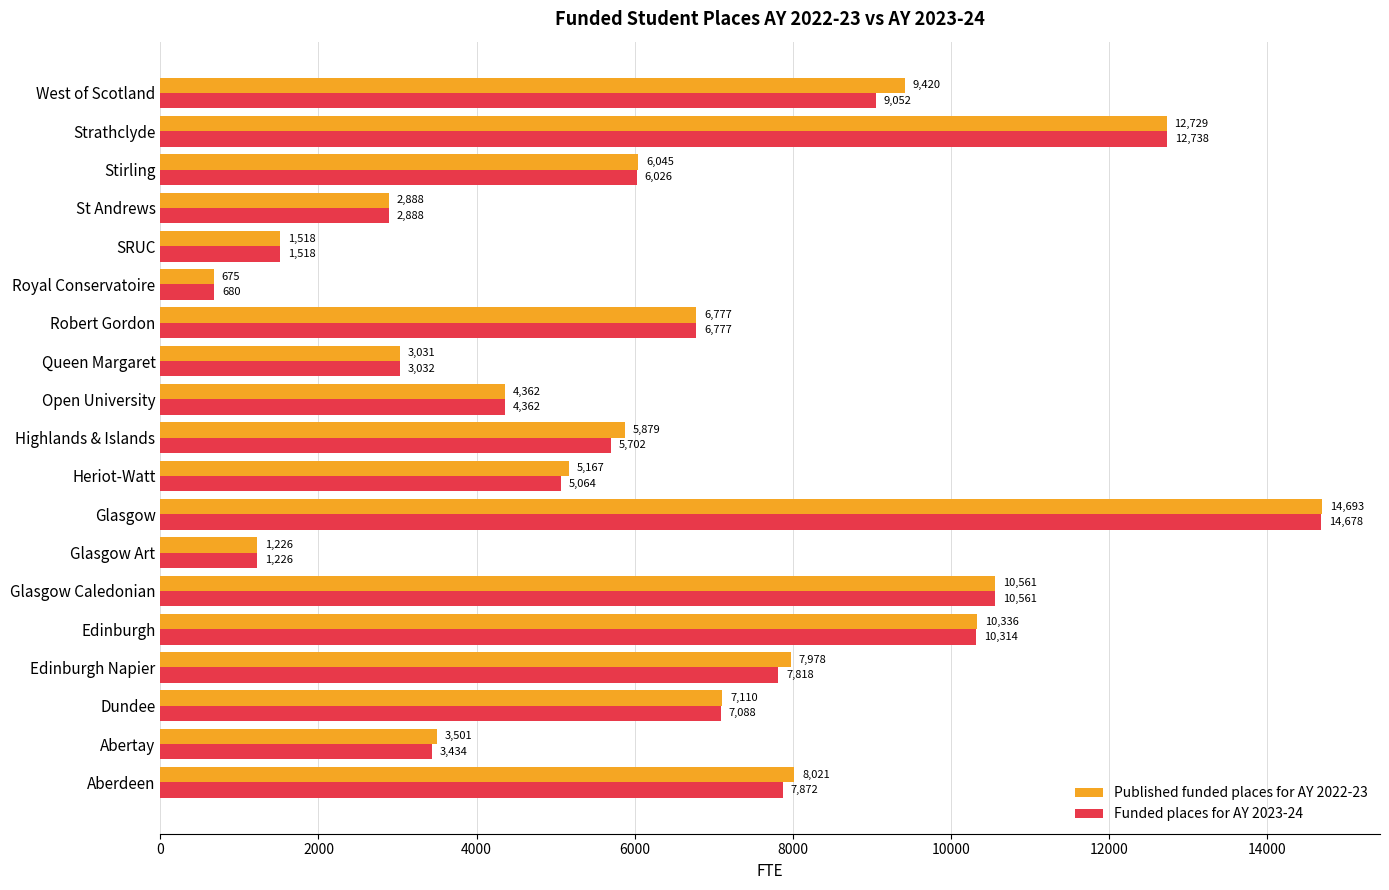

What is the highest value of the Published funded places for AY 2022-23 series?

14693.0